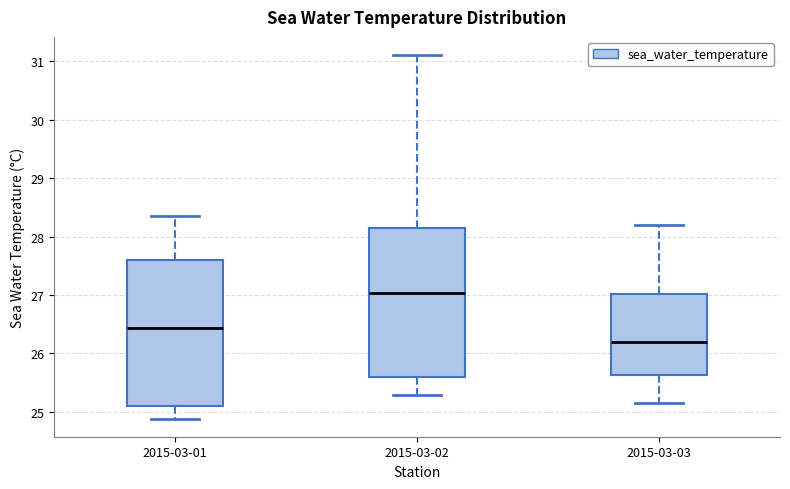

Which box's median line is the highest?

2015-03-02